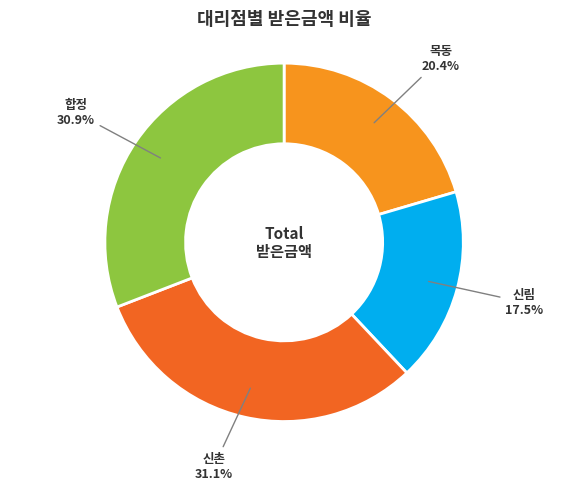

Which slice is the smallest?

신림